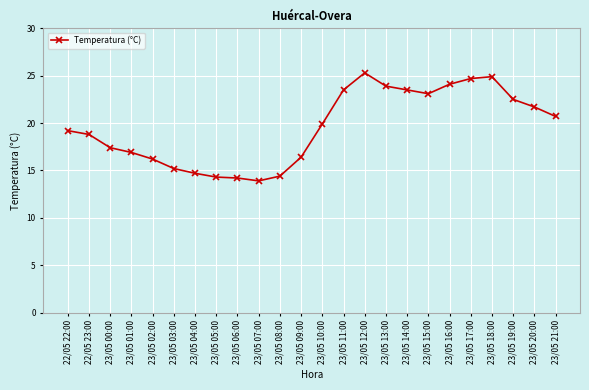

Does the chart have visible grid lines?

Yes